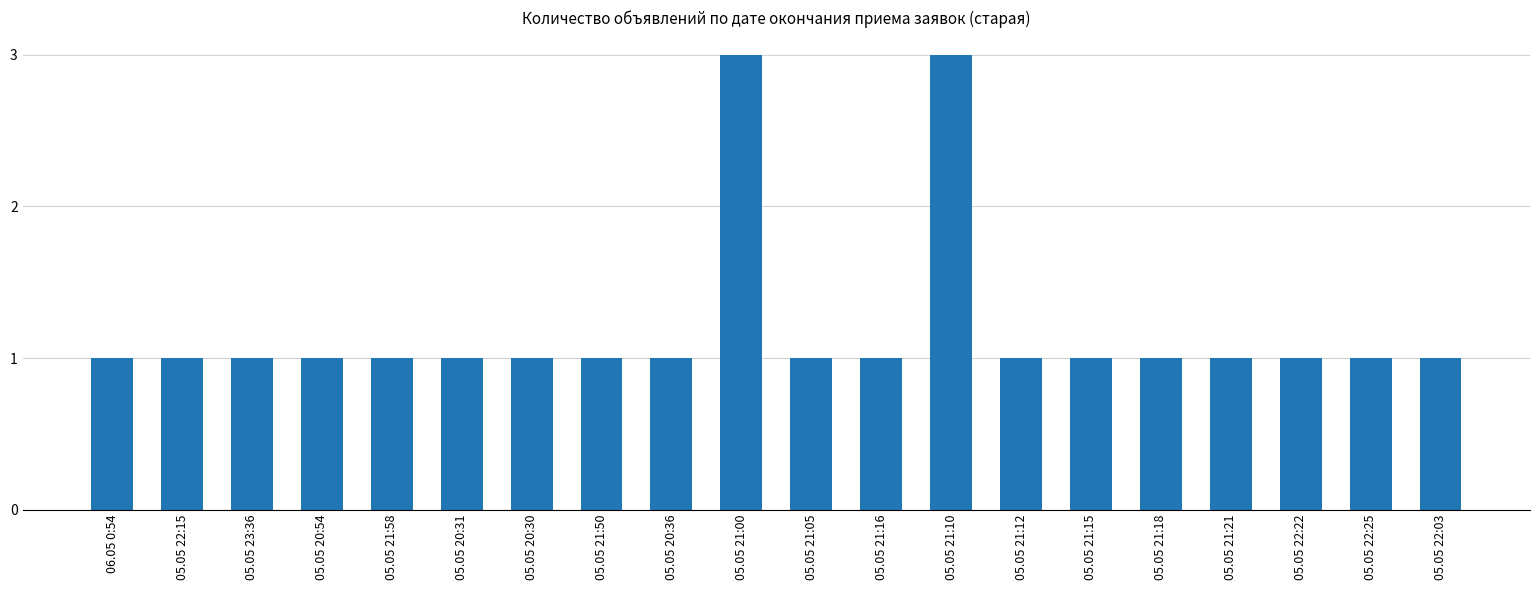

What position from the left is 05.05 21:00?

10